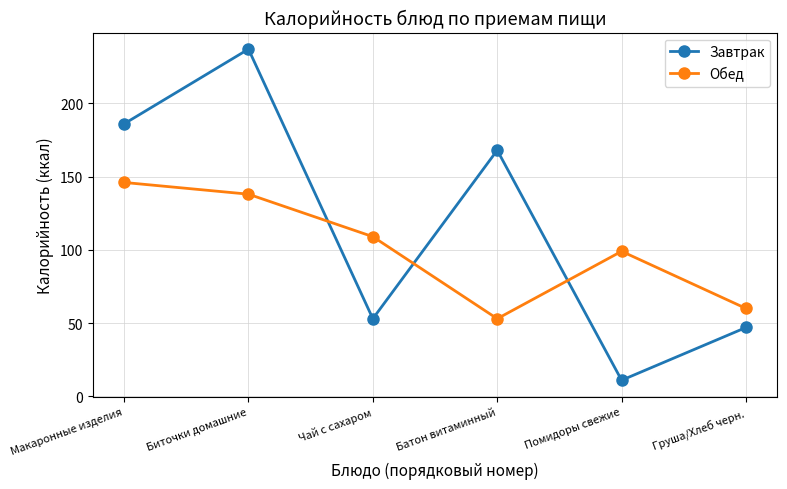

What is the difference between the highest and lowest values at Макаронные изделия?

40